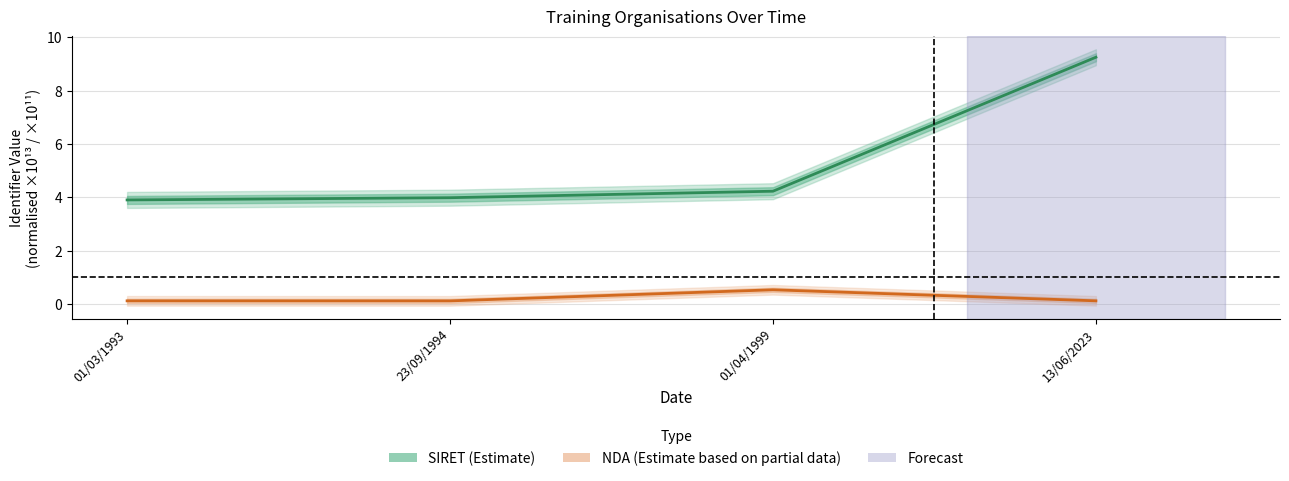

What is the total value across all series at 01/04/1999?

4.8